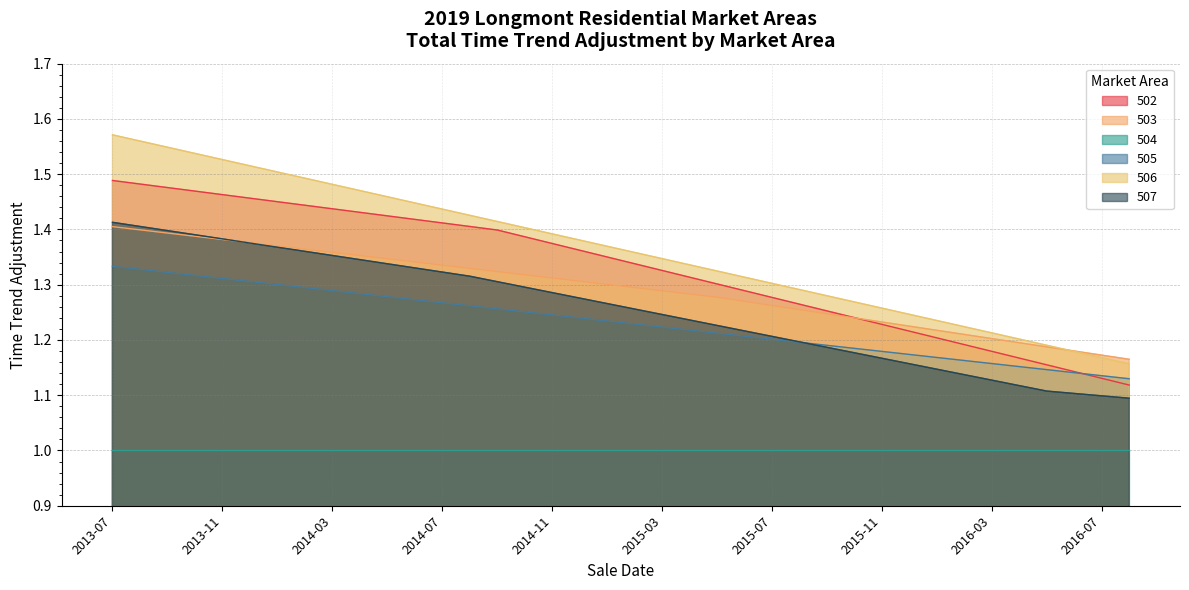

What is the smallest value displayed?

1.0